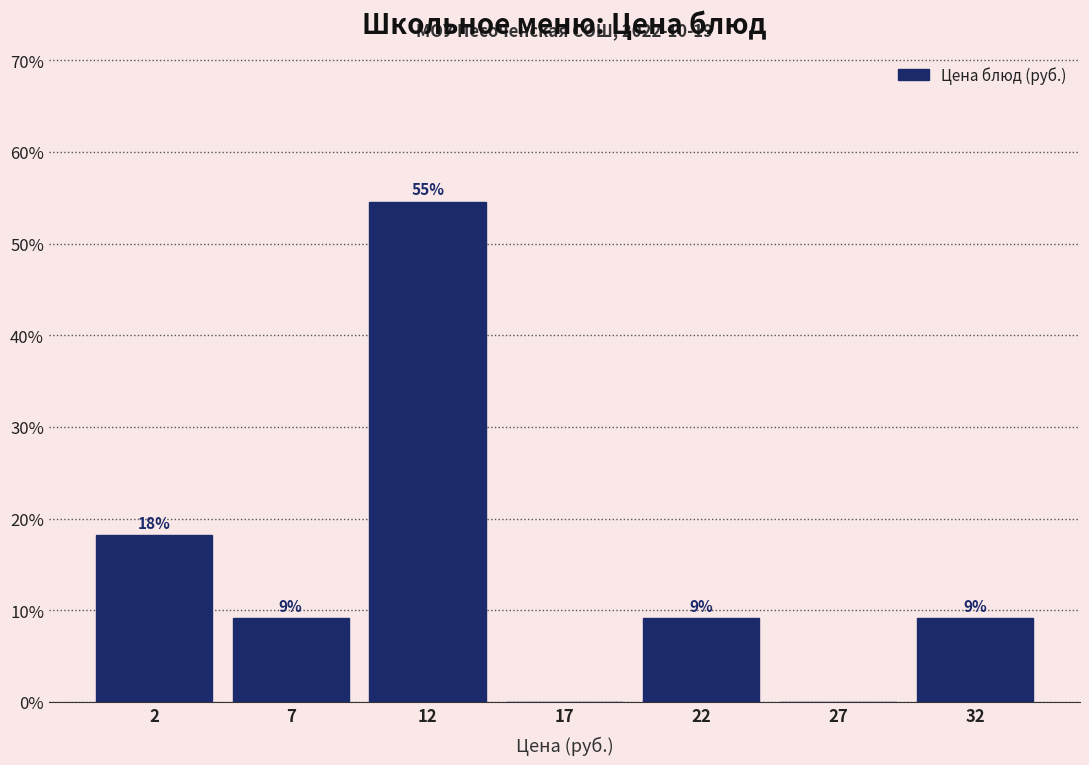

Are the bars horizontal?

No